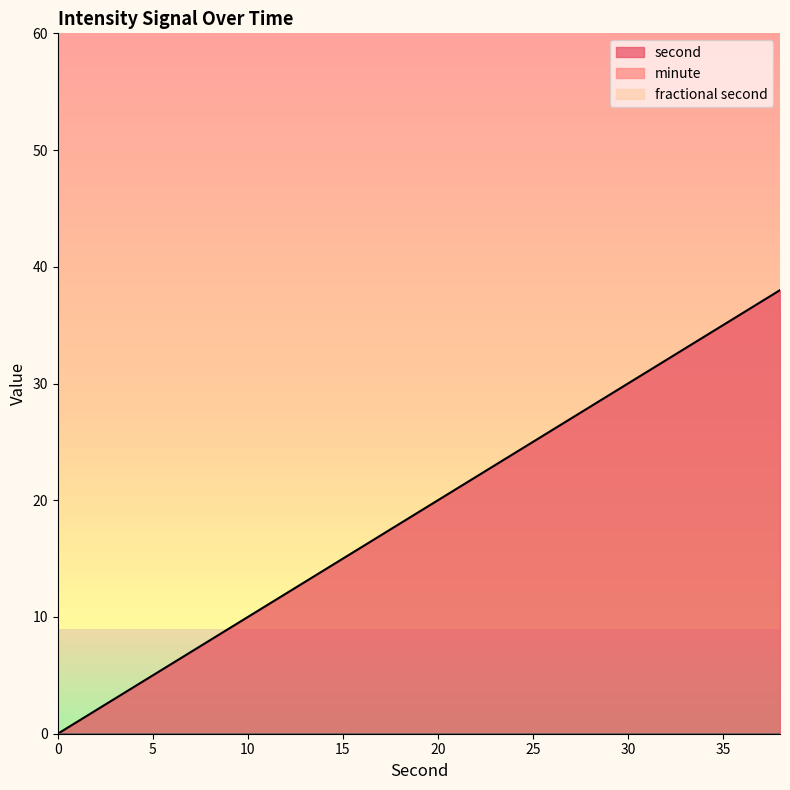

Reading right to left, transcribe all the data shown in this chart.

second: 38	36	34	32	30	28	26	24	22	20	18	16	14	12	10	8	6	4	2	0
minute: 0	0	0	0	0	0	0	0	0	0	0	0	0	0	0	0	0	0	0	0
fractional second: 0	0	0	0	0	0	0	0	0	0	0	0	0	0	0	0	0	0	0	0